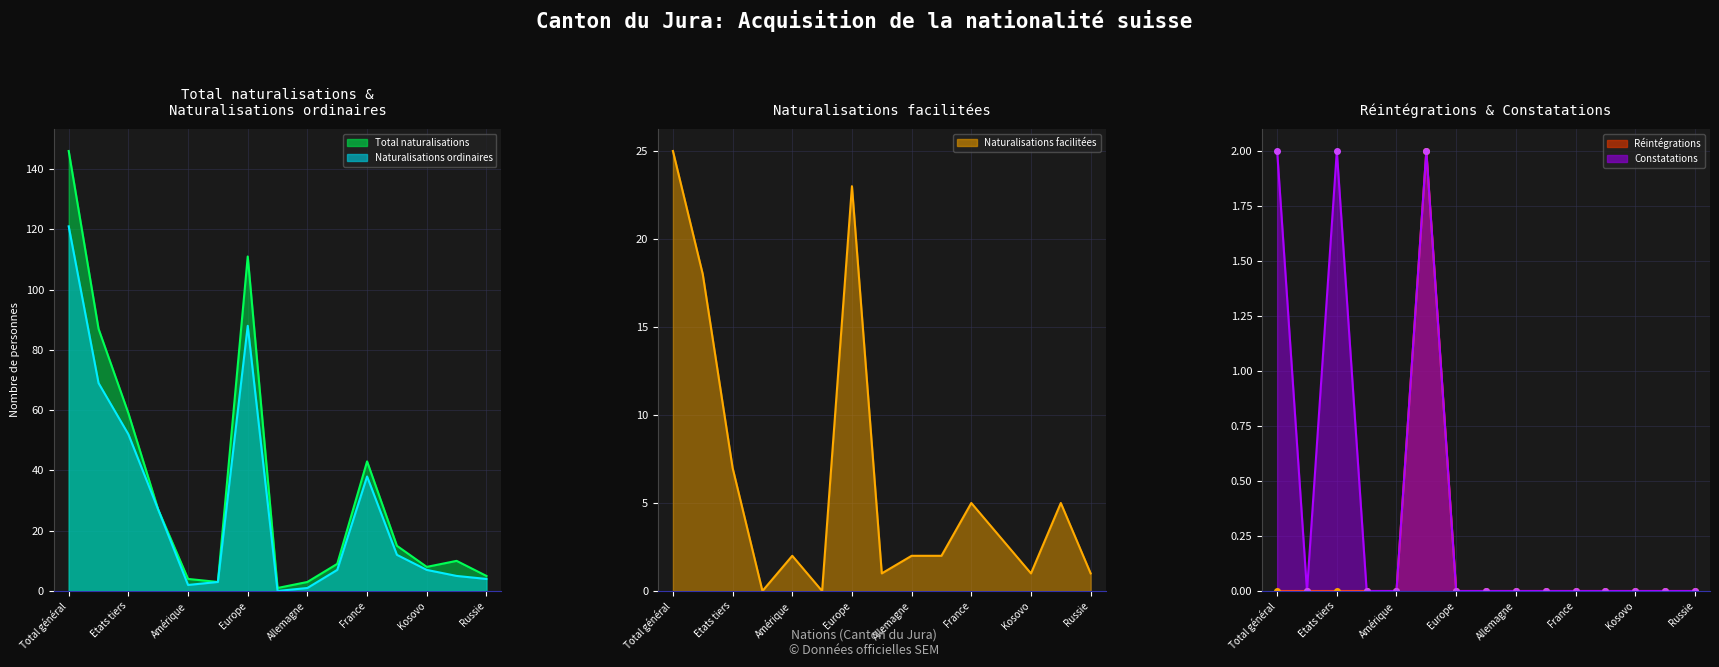

Which has a higher value, Europe or France?

Europe